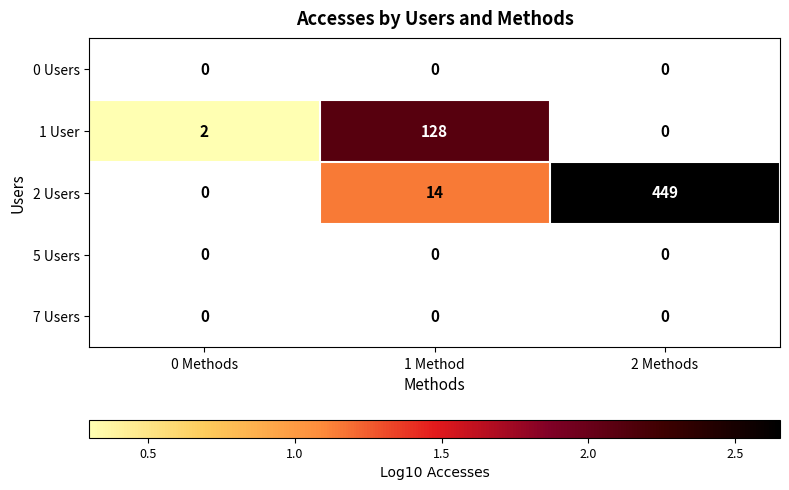

The value of 2 Users at 1 Method is 7. True or false?

False